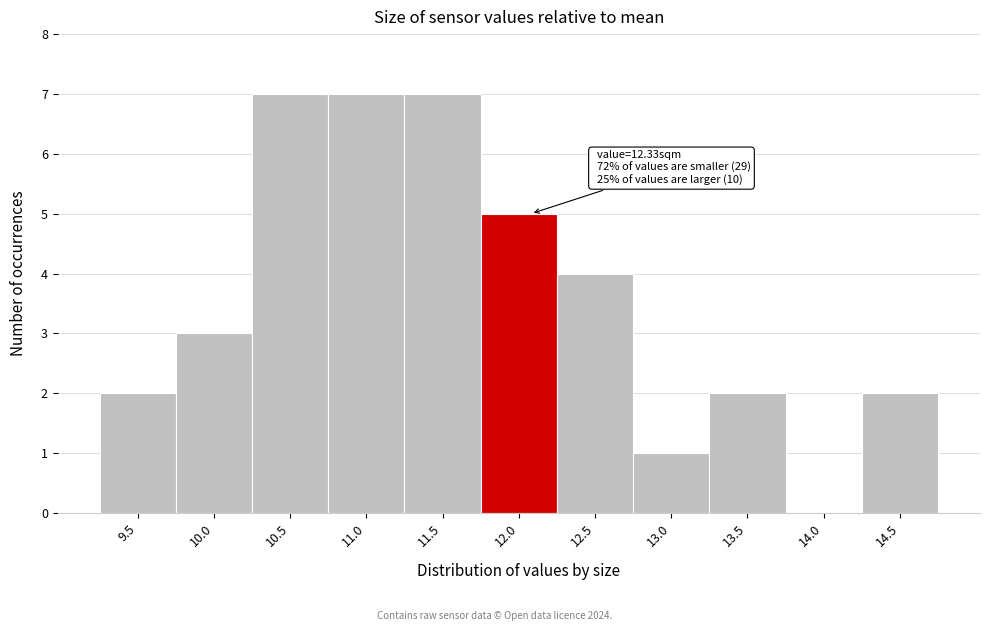

Reading left to right, extract all data points from this chart.

9.5=2	10.0=3	10.5=7	11.0=7	11.5=7	12.0=5	12.5=4	13.0=1	13.5=2	14.0=0	14.5=2